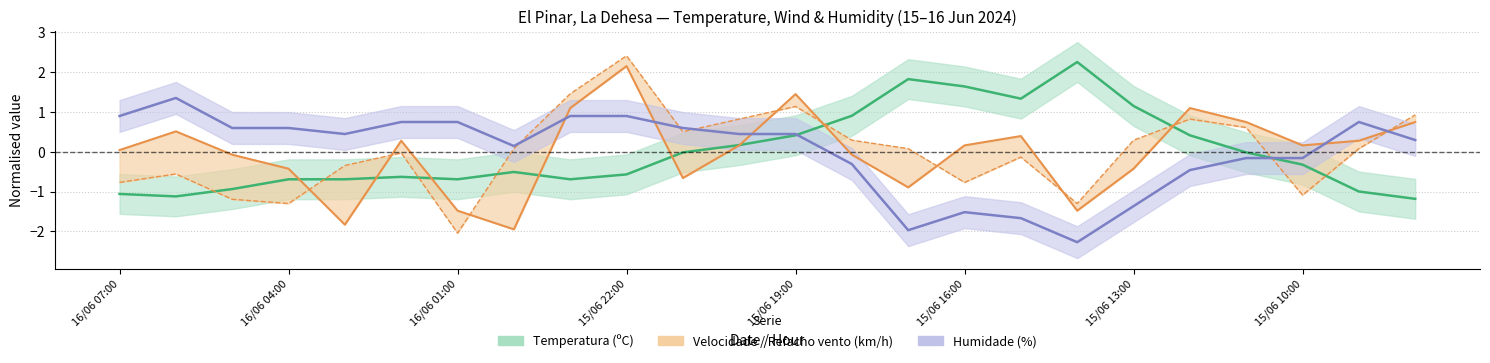

What is the spread (max minus min) of values at 15/06 20:00?

0.7